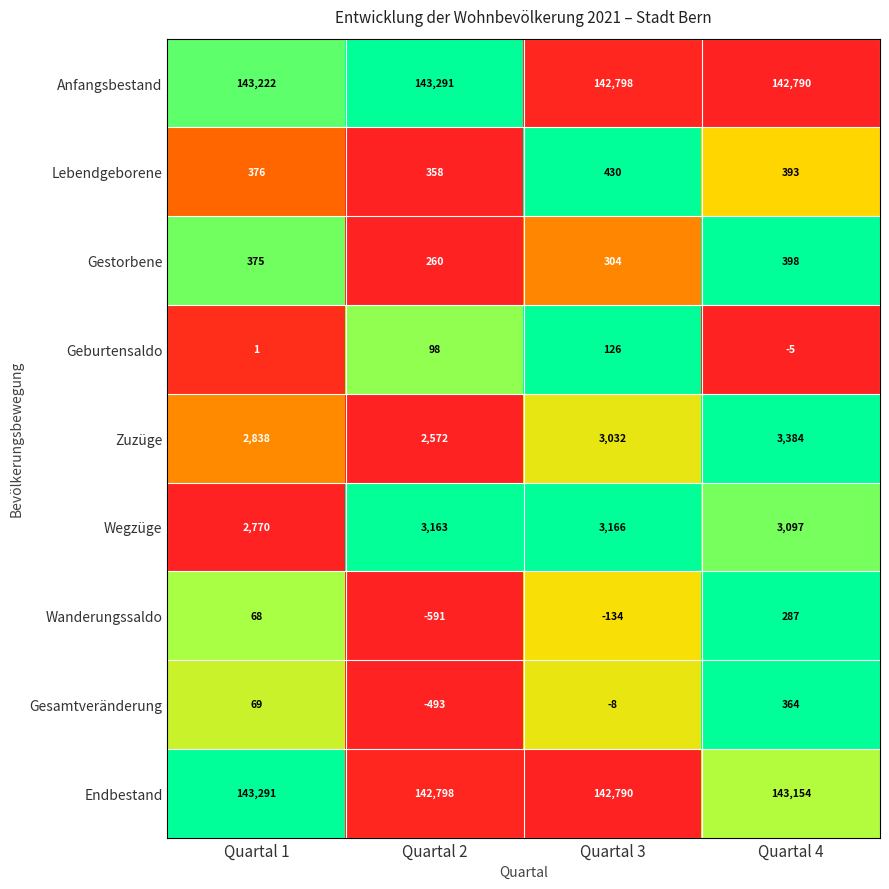

True or false: Geburtensaldo has a value of 1 at Quartal 1.

True